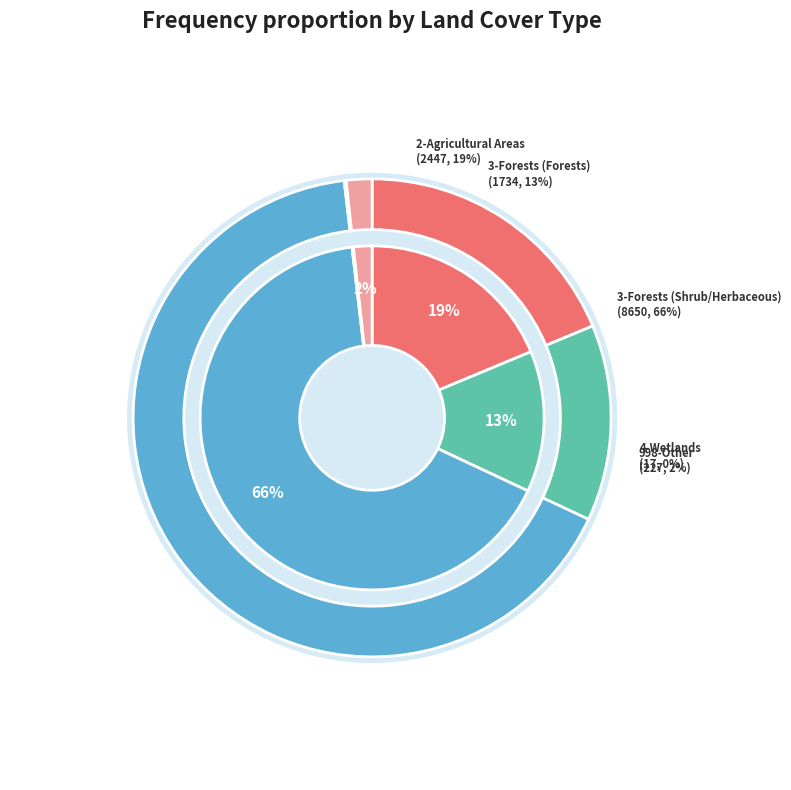

To the nearest percent, what percentage of the pie is 2-Agricultural Areas?

19%